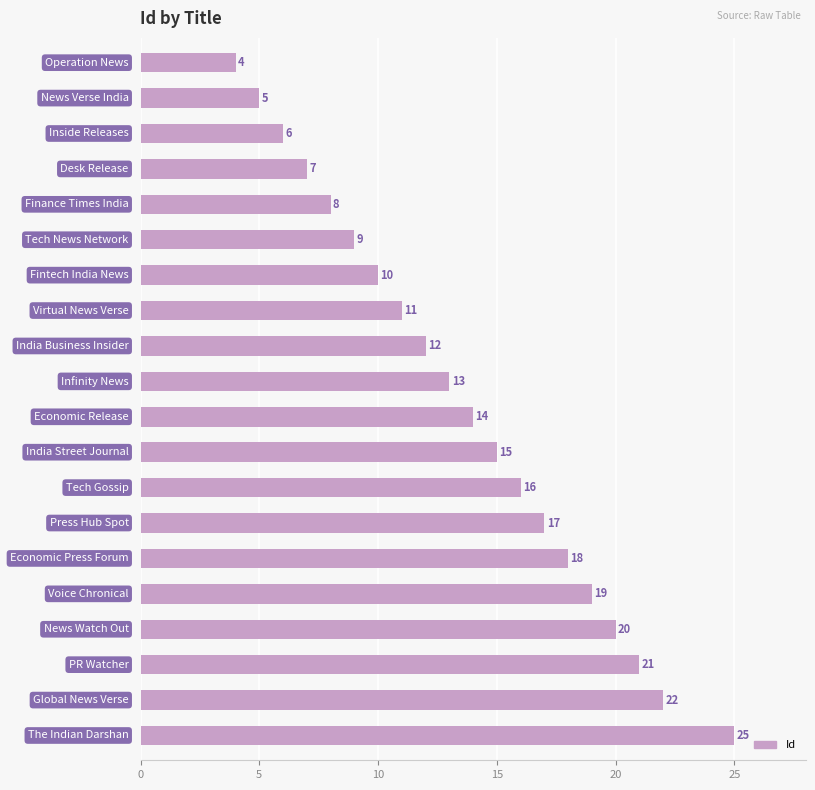

What is the sum of all values?

272